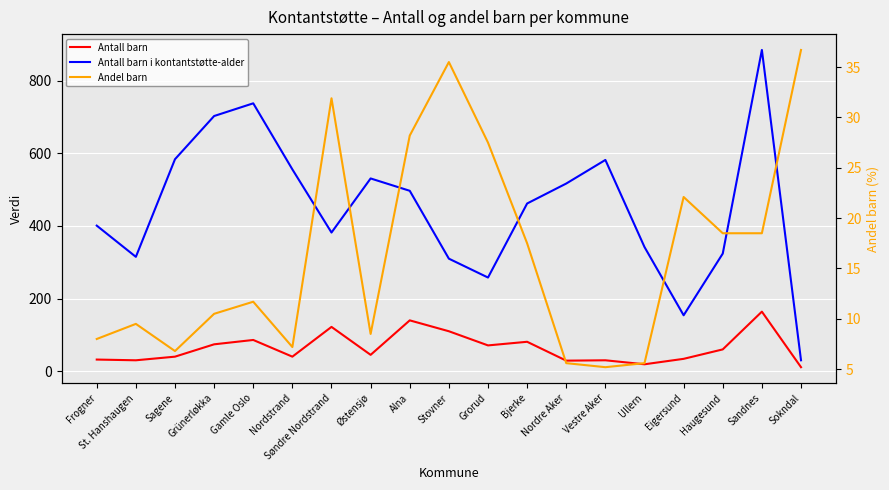

What is the difference between the Antall barn values at Vestre Aker and Søndre Nordstrand?

92.0